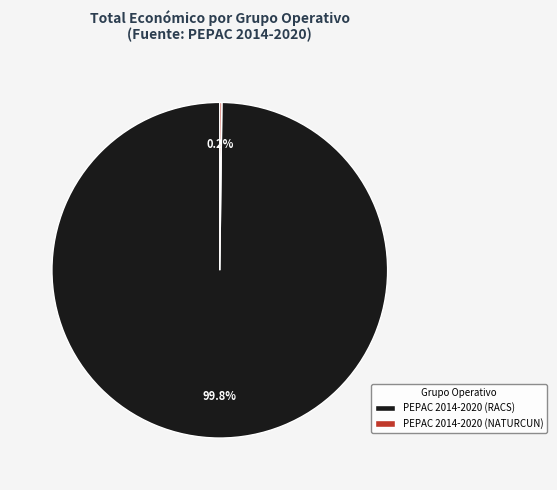

Does any single category account for the majority?

Yes